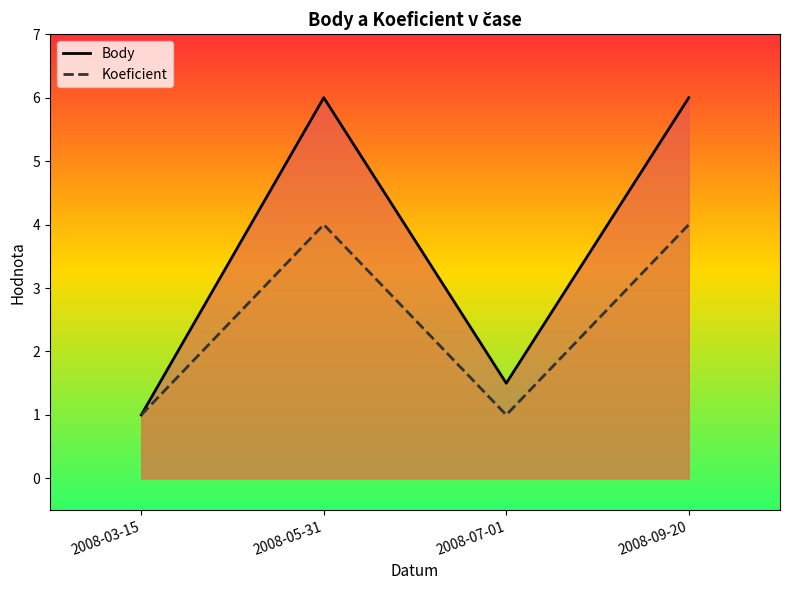

At which category is the sum across all series the highest?

2008-05-31